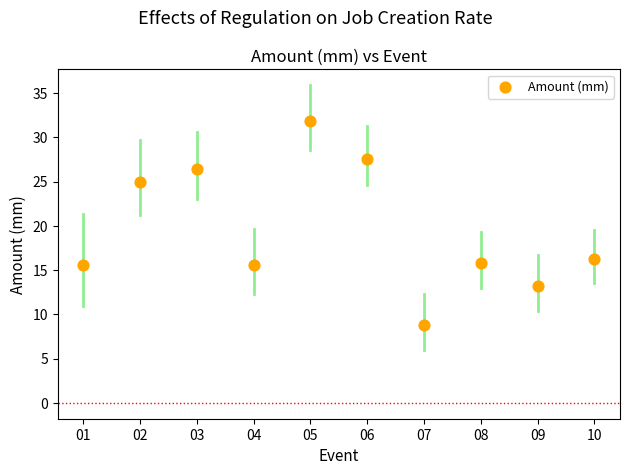

What is the average Y value?

19.6